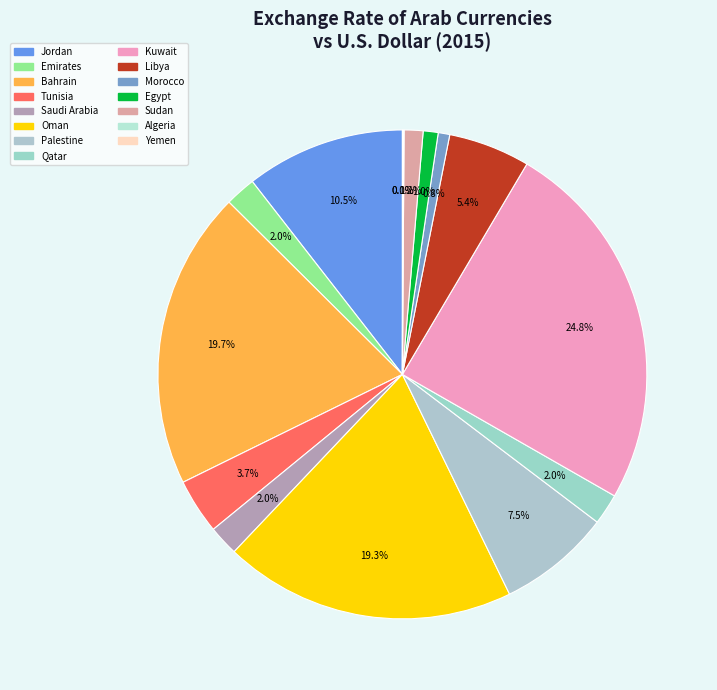

Which has a higher value, Libya or Kuwait?

Kuwait